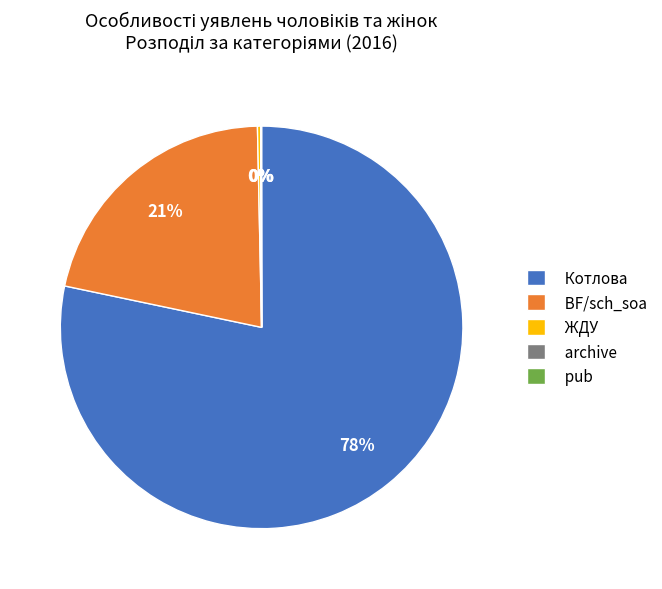

Which has a higher value, Котлова or BF/sch_soa?

Котлова